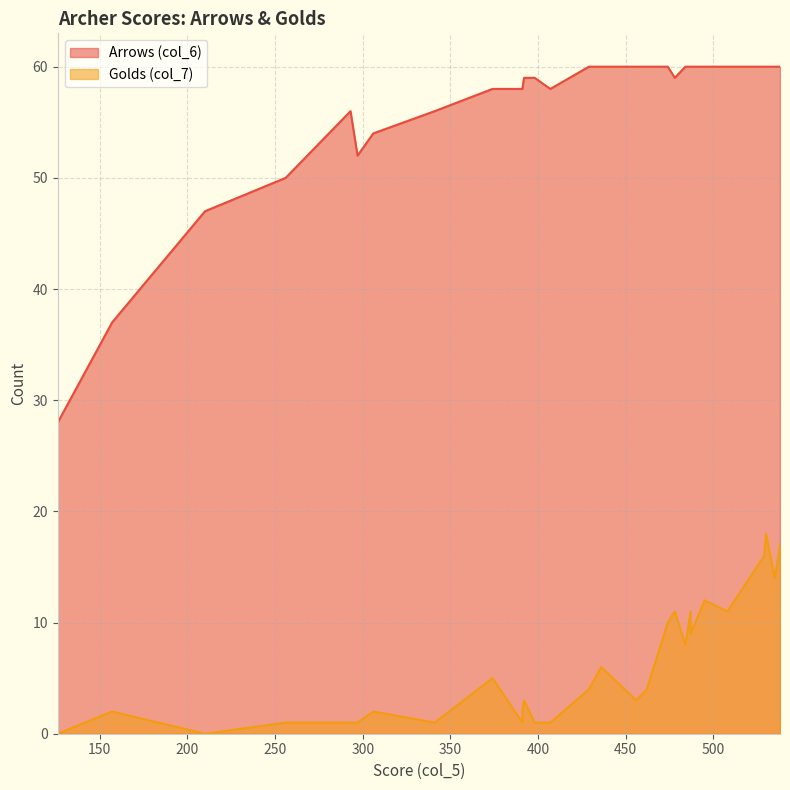

Which series has the largest total across all categories?

Arrows (col_6)